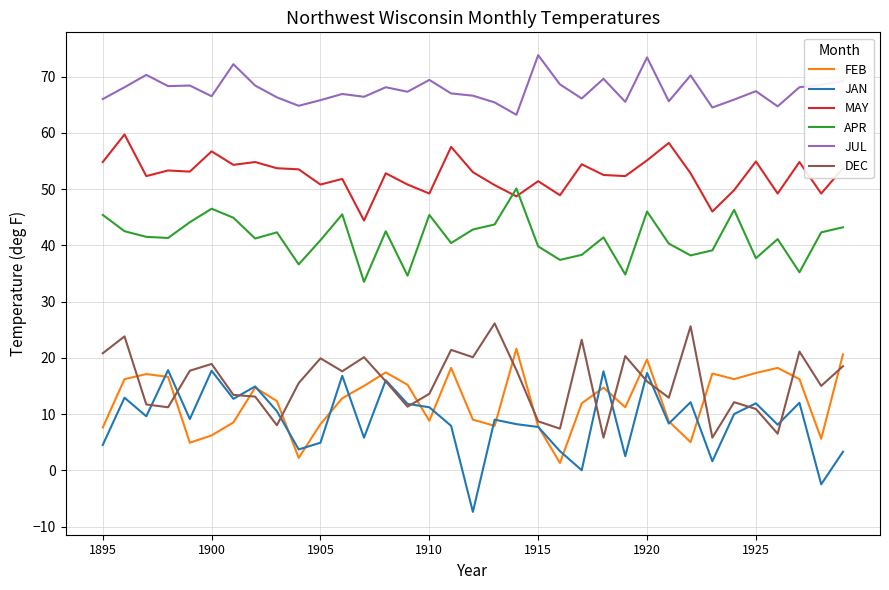

In DEC, how many points are higher than both neighbors (excluding endpoints)?

11